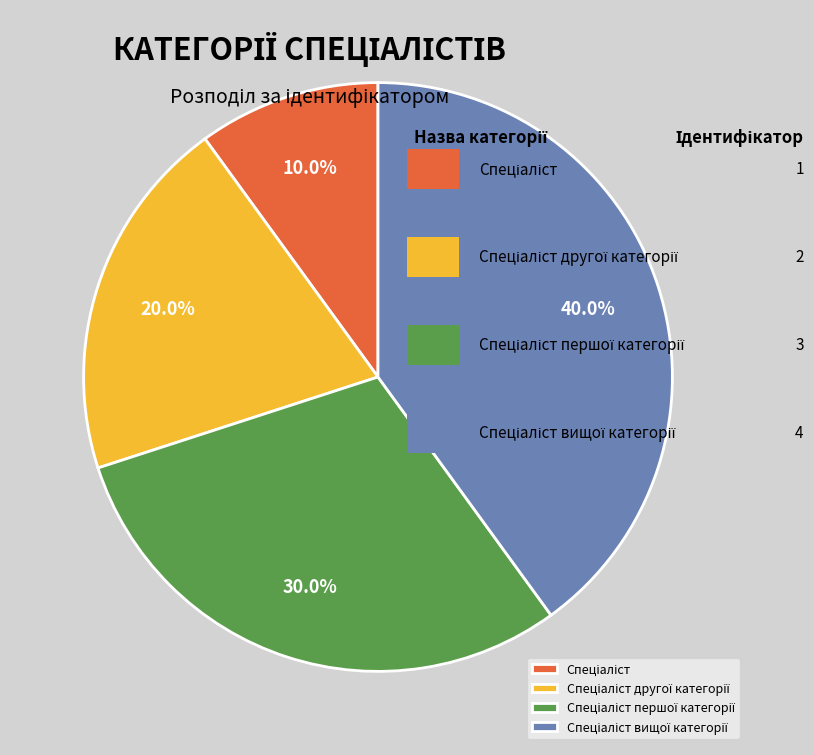

Is there any slice that represents more than half of the pie?

No